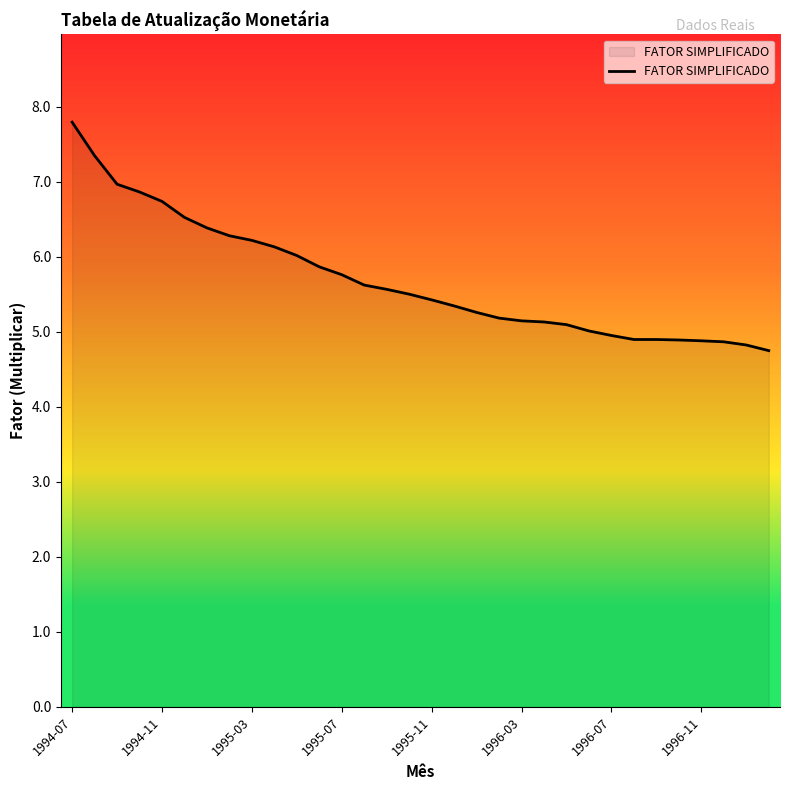

What is the difference between the maximum and minimum values?

3.0